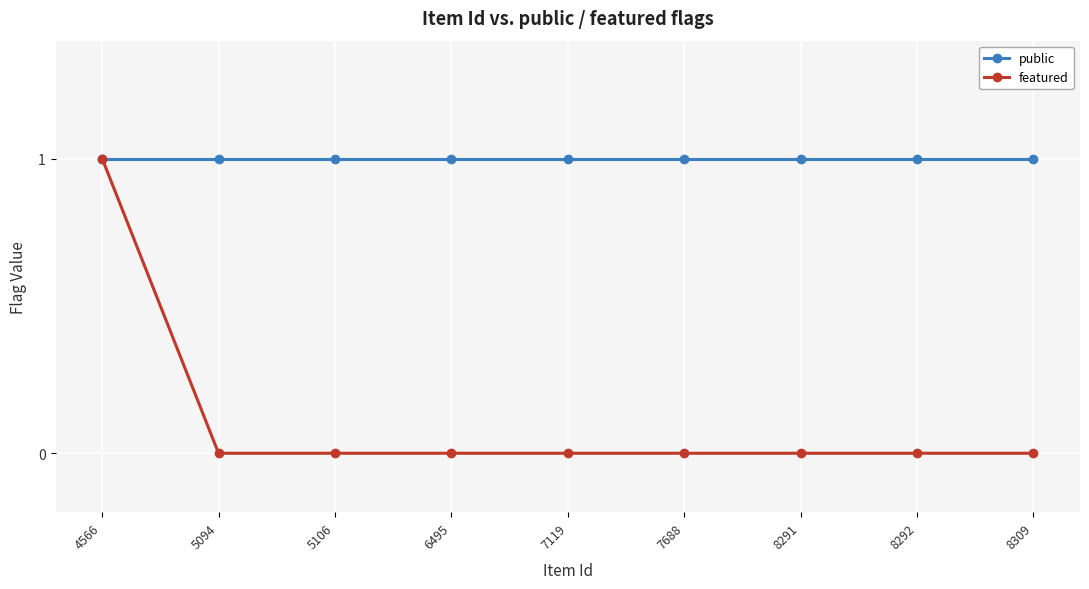

What is the difference between the highest and lowest values at 8291?

1